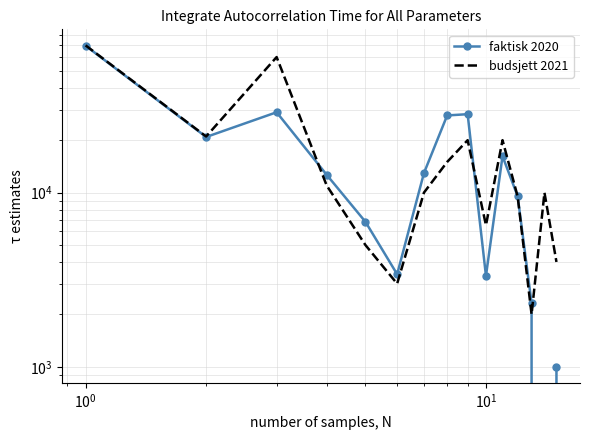

True or false: faktisk 2020 and budsjett 2021 intersect in this chart.

True